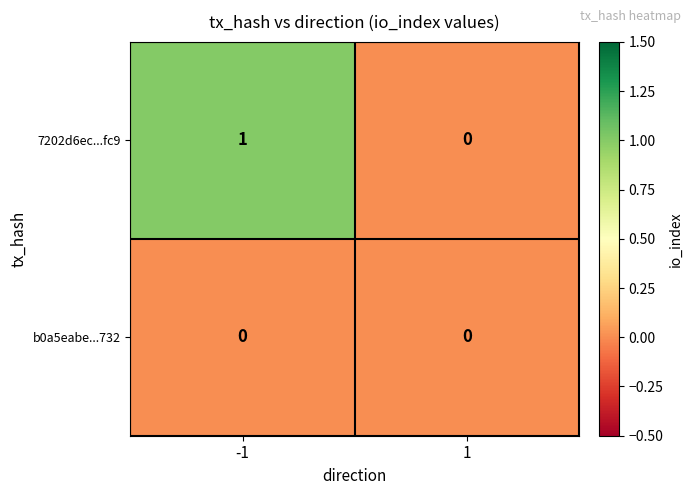

At which category is the sum across all series the highest?

-1